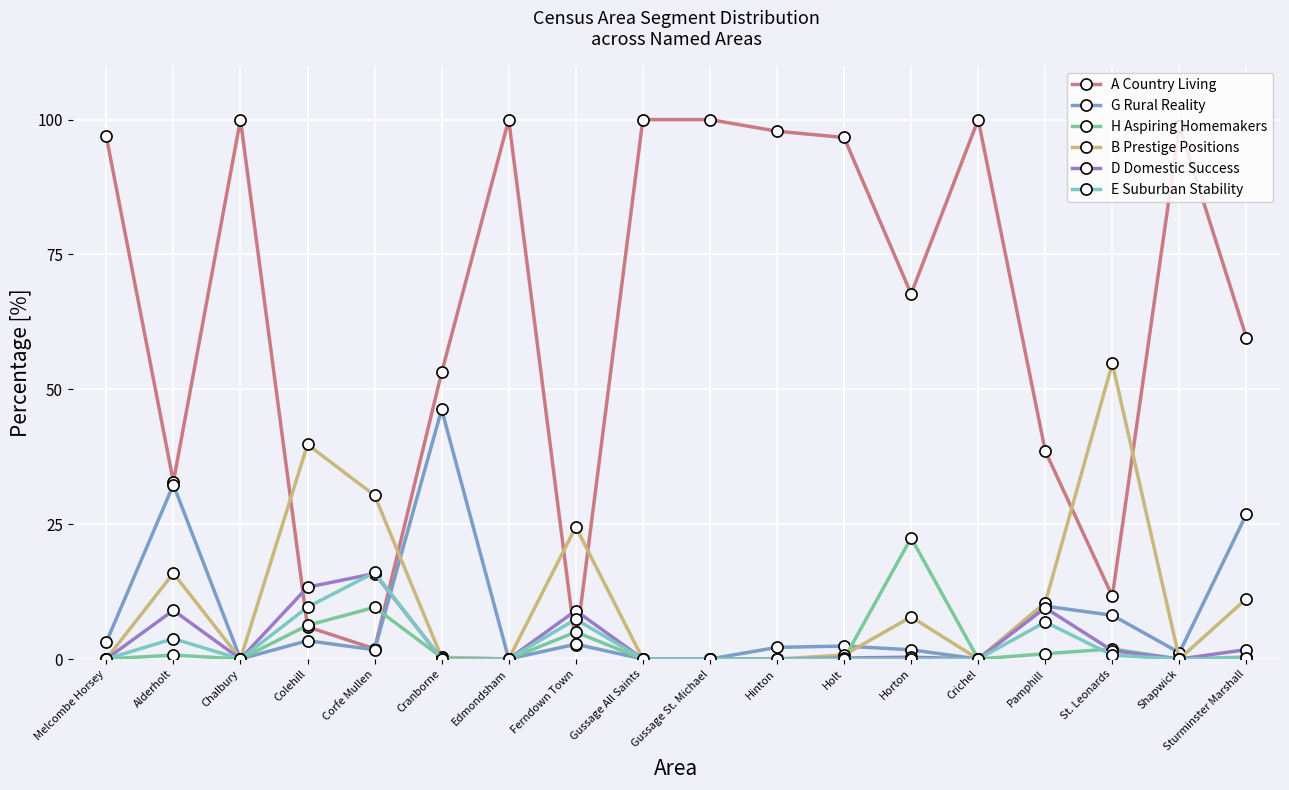

In G Rural Reality, how many points are higher than both neighbors (excluding endpoints)?

6